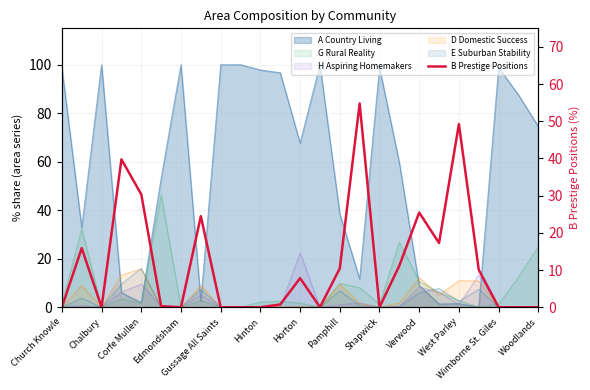

True or false: the data shows 25.5 at Verwood.

True